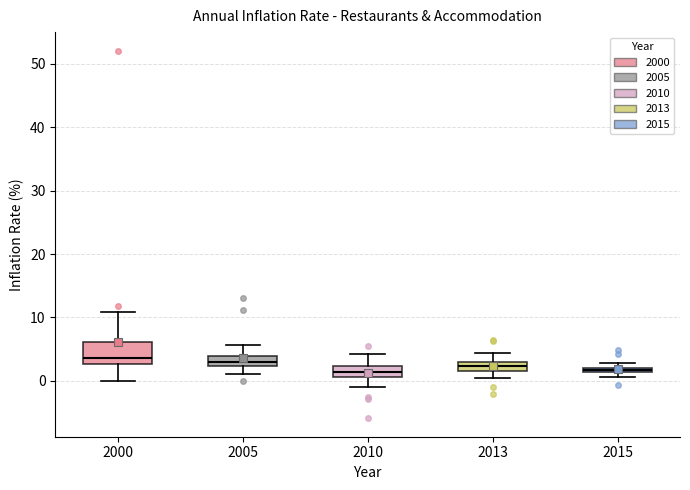

Where is the upper edge of the box at x = 2005 on the y-axis? The values are not printed on the chart, so give them approximately, as read against the axis.

4